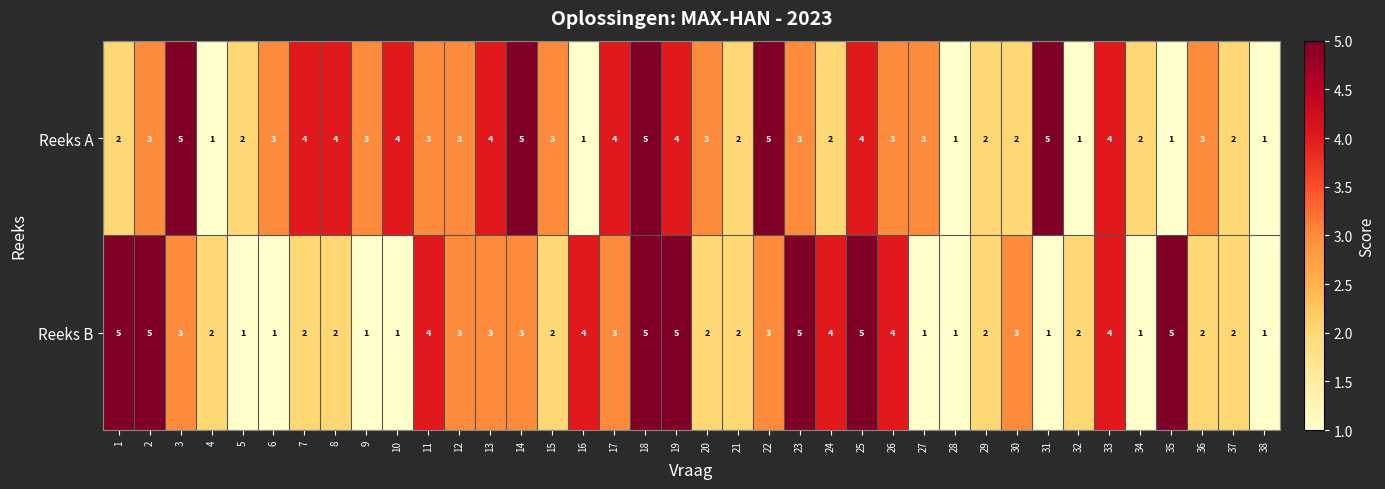

How many Reeks A values are between 2 and 4?

27